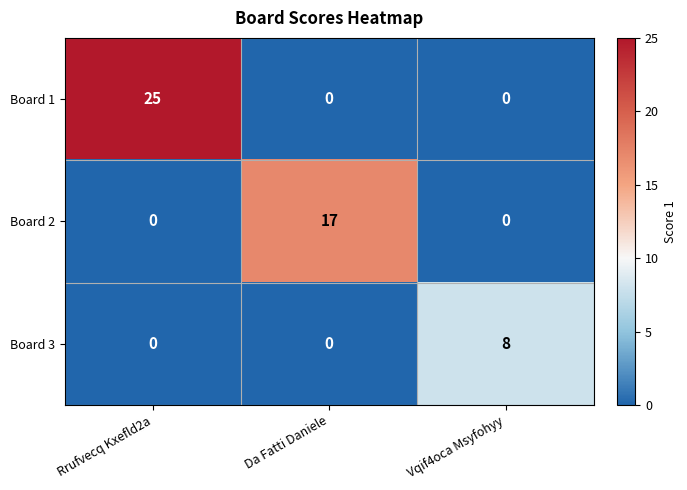

Which series has the widest spread of values?

Board 1